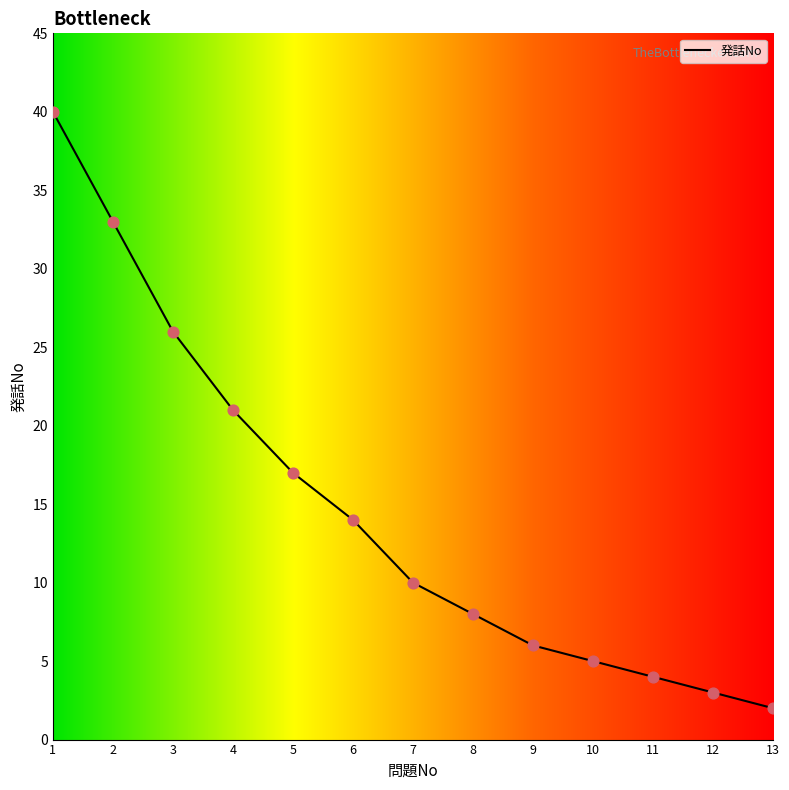

Between 3 and 11, which is larger?

3